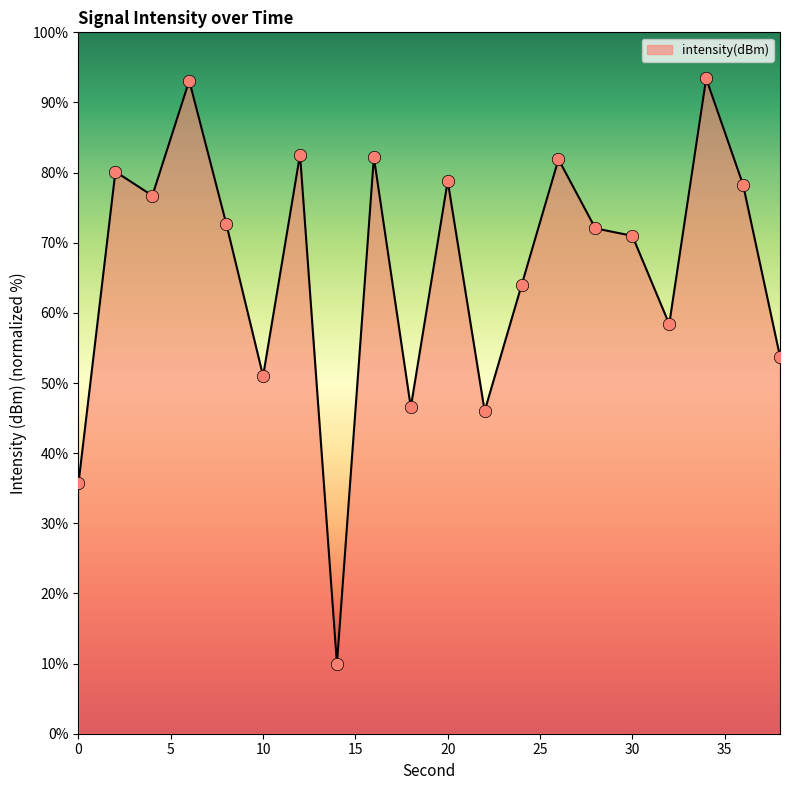

What is the minimum value shown in the chart?

10.0